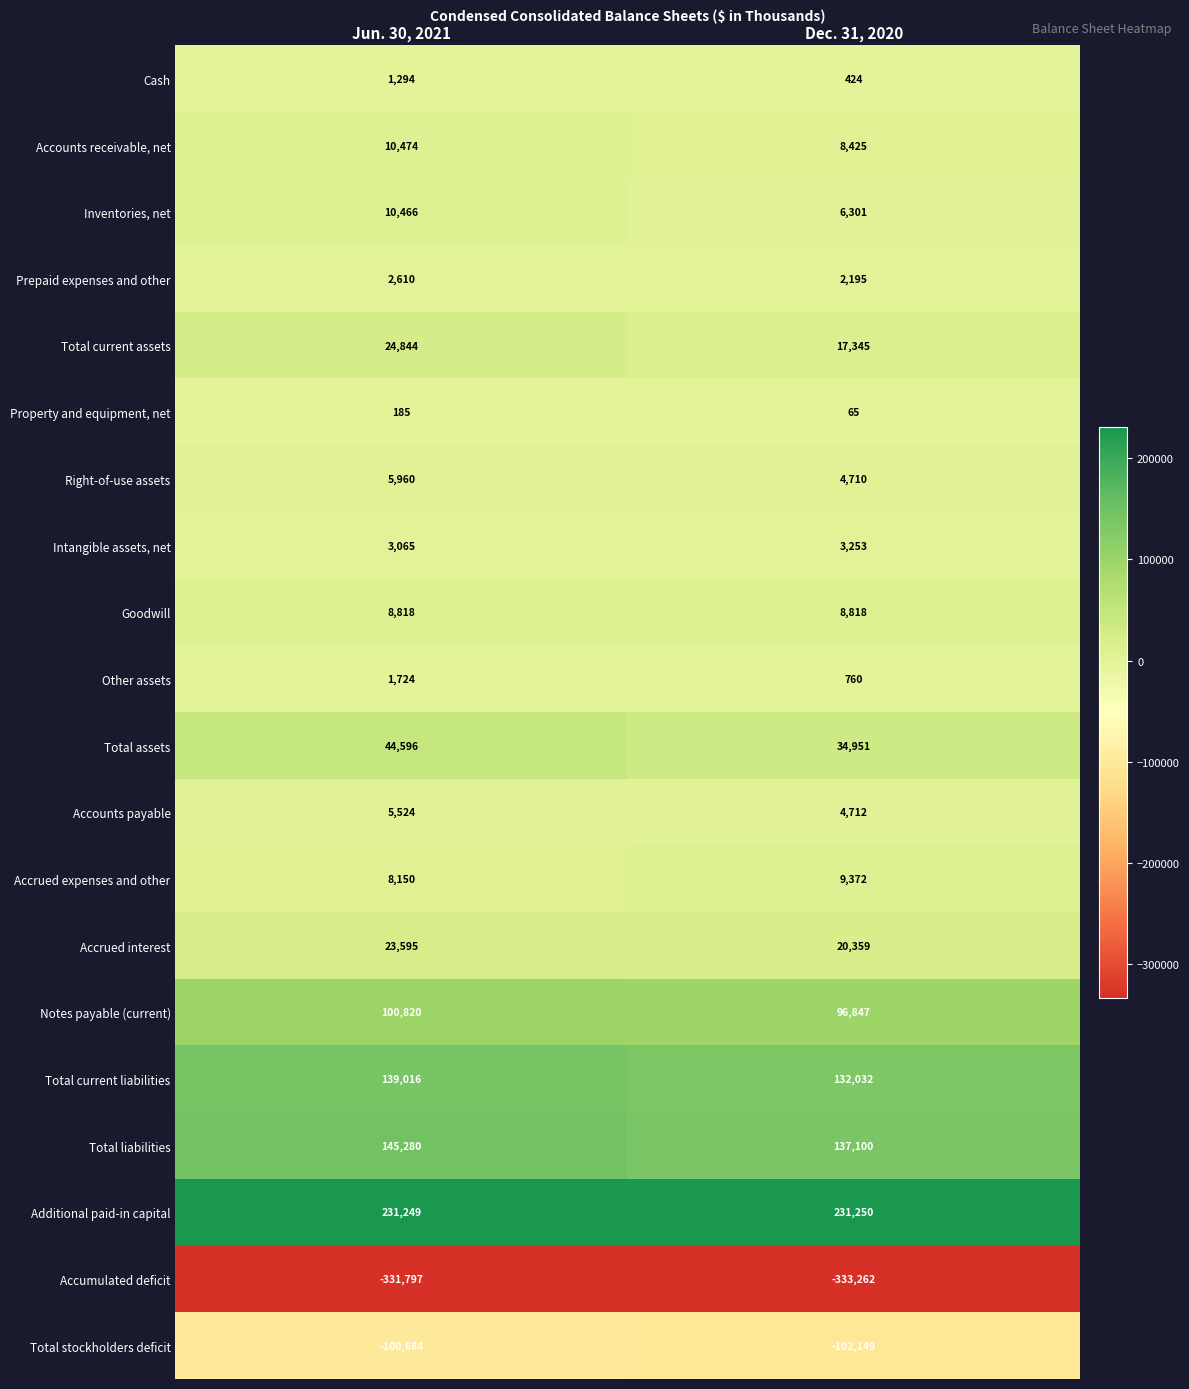

Which series has the largest total across all categories?

Additional paid-in capital